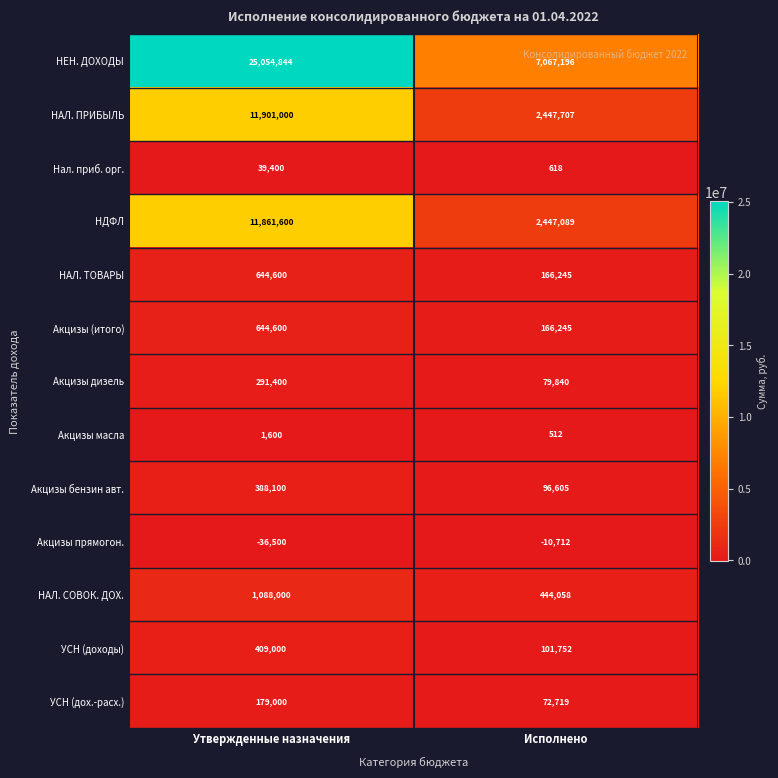

The value of НДФЛ at Утвержденные назначения is 11861600. True or false?

True